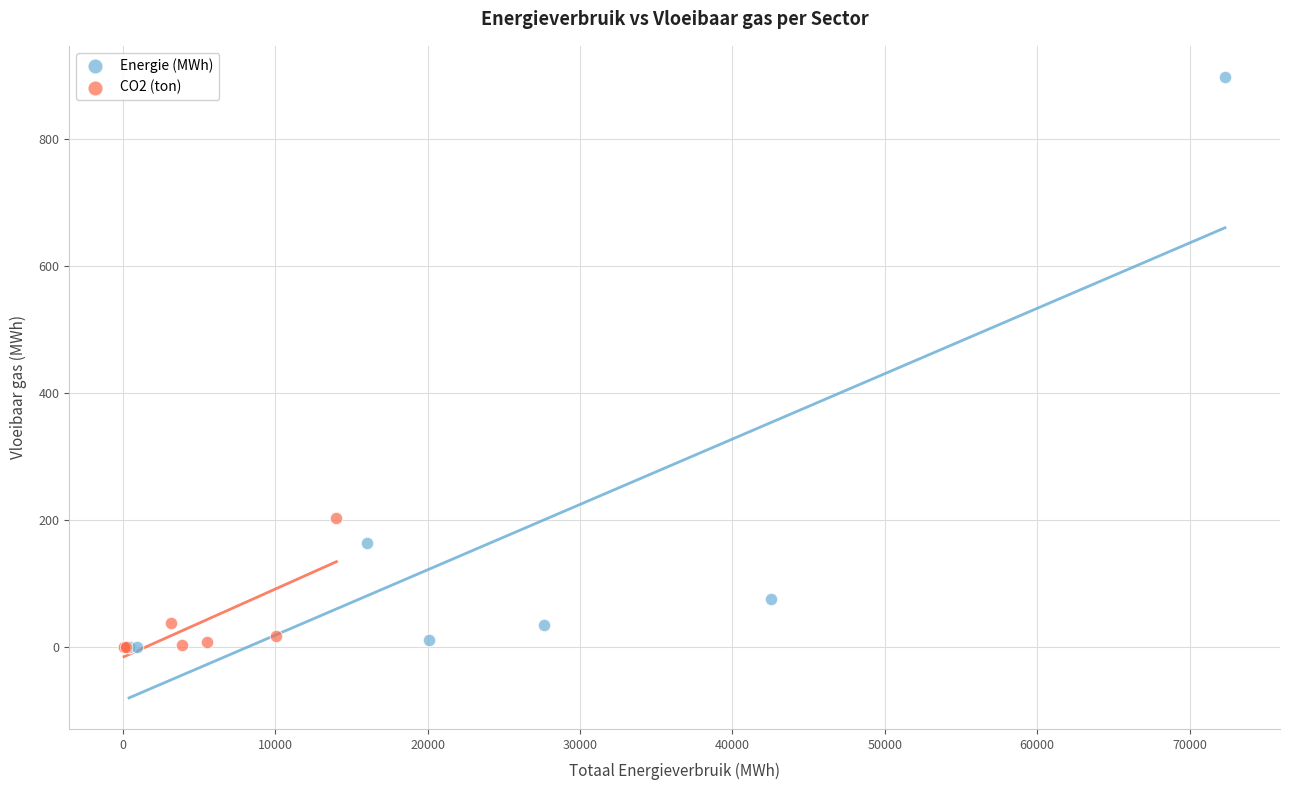

Which series has the widest spread of Y values?

Energie (MWh)